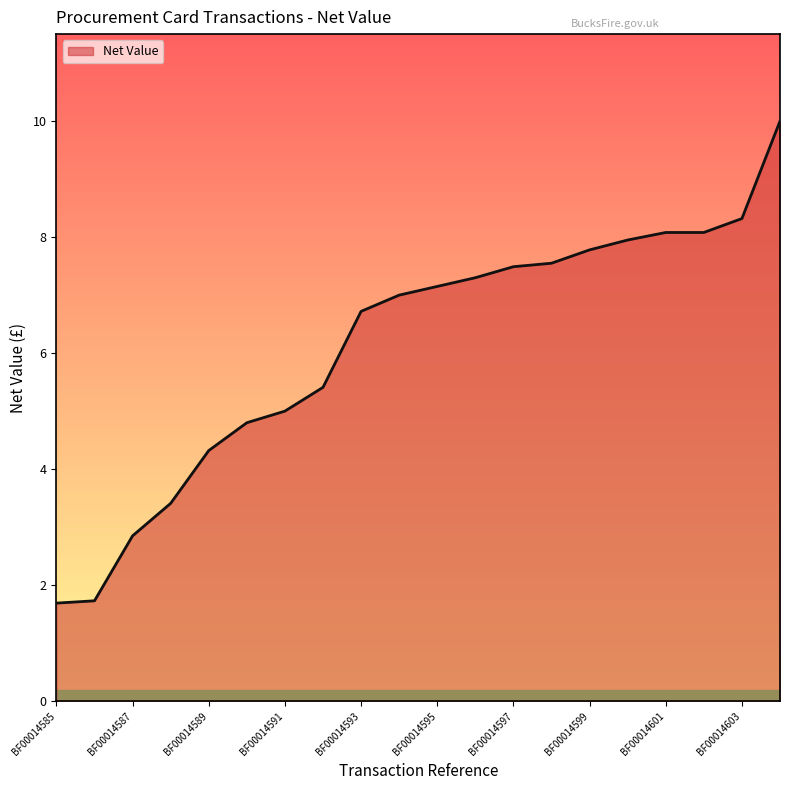

Does the chart have visible grid lines?

No